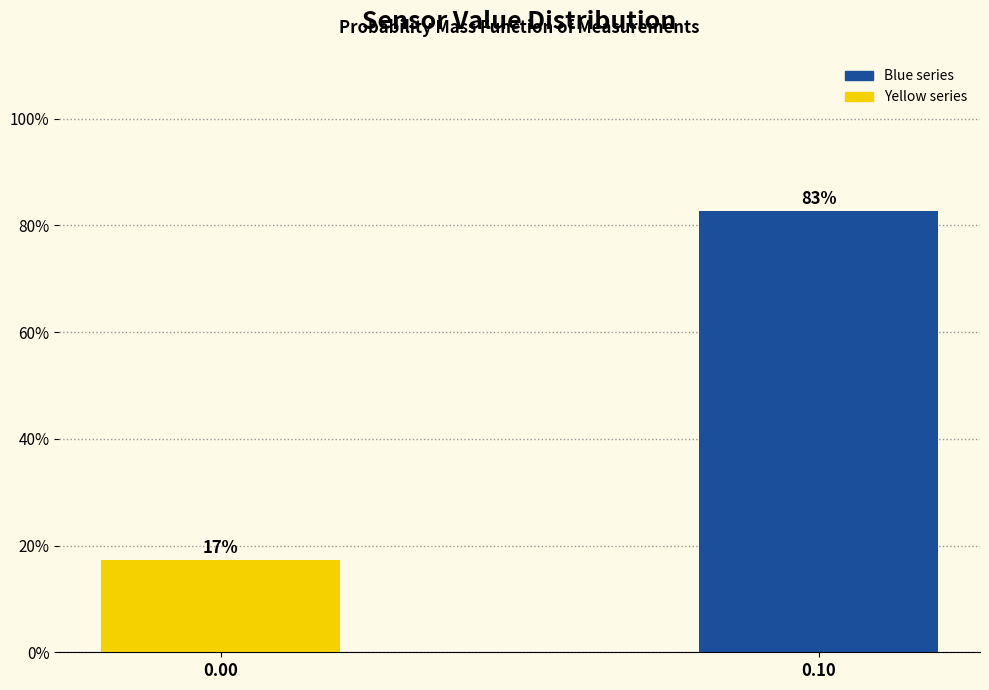

Is it true that the value at 0.00 is 17.3?

True